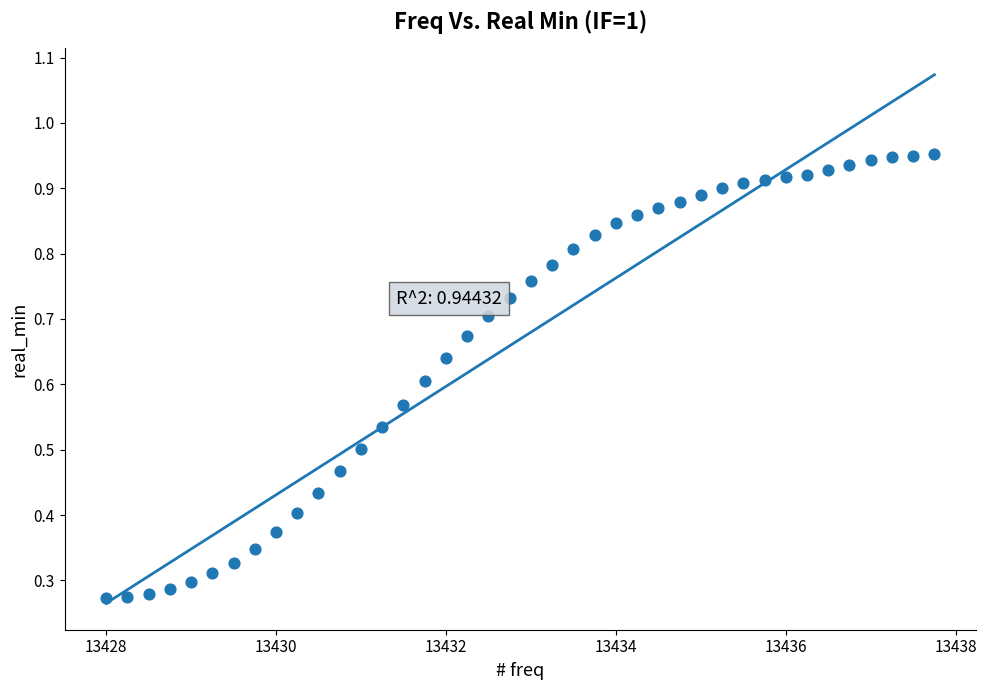

What is the range of X values (max minus min)?

9.8